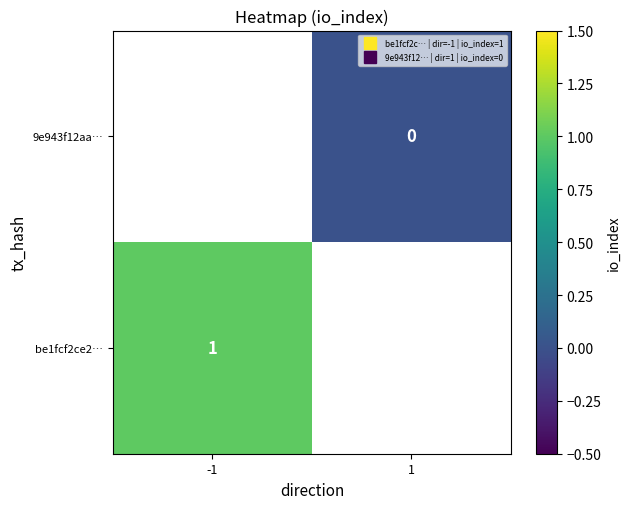

At which label is be1fcf2ce2… closest to 1?

-1